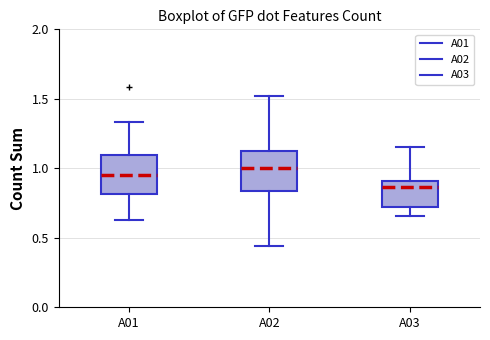

Where is the lower edge of the box for A01 on the y-axis? The values are not printed on the chart, so give them approximately, as read against the axis.

0.80